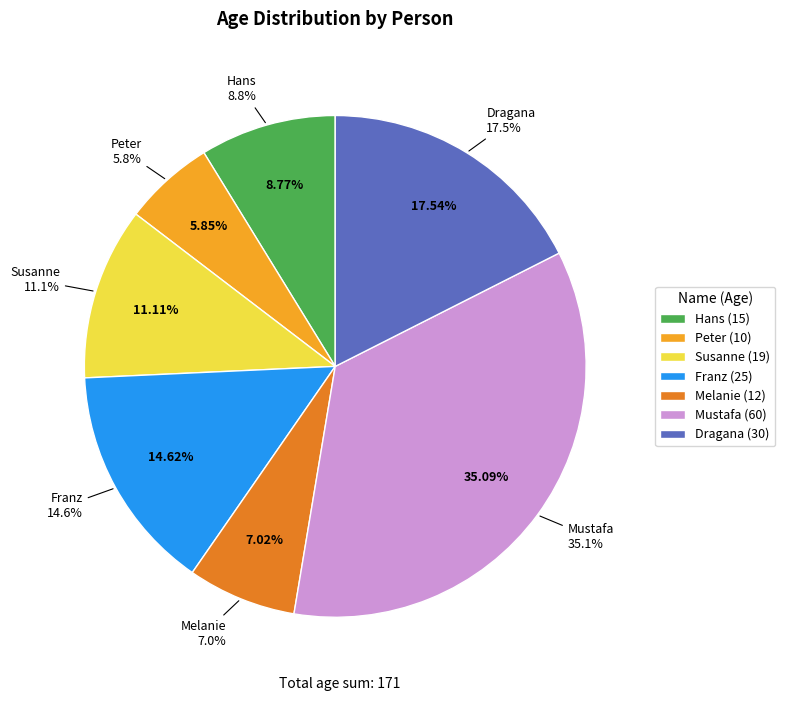

What portion of the pie excludes Dragana?

82.5%